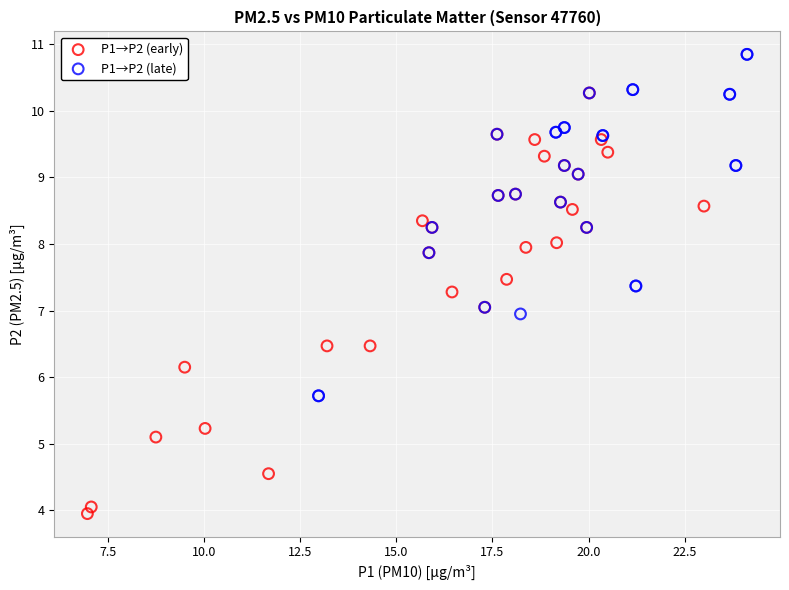

Which series reaches the minimum Y coordinate?

P1→P2 (early)